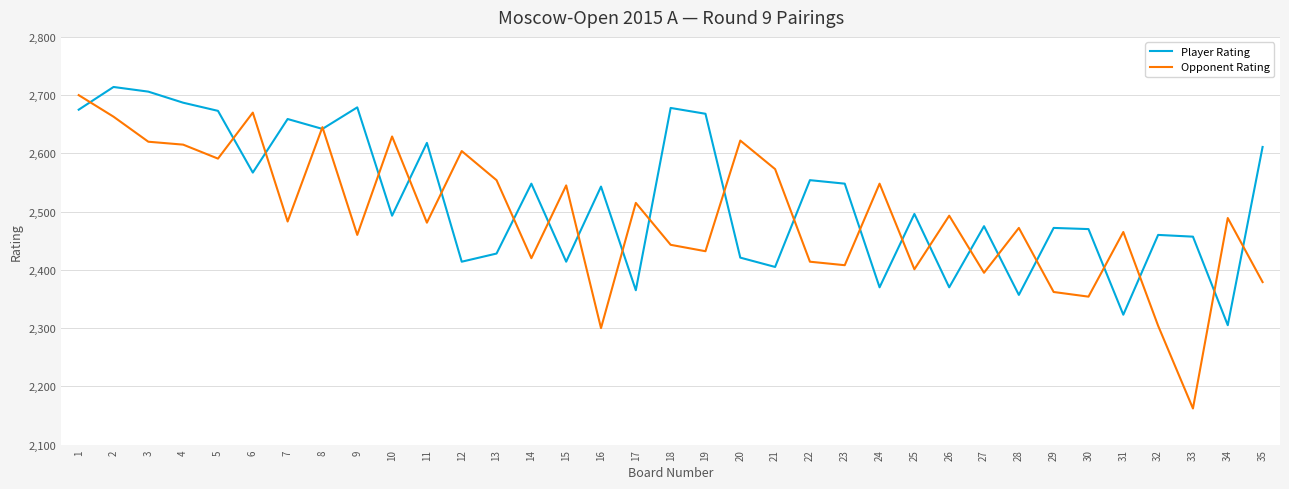

The Player Rating series shows 2659 at 7. True or false?

True